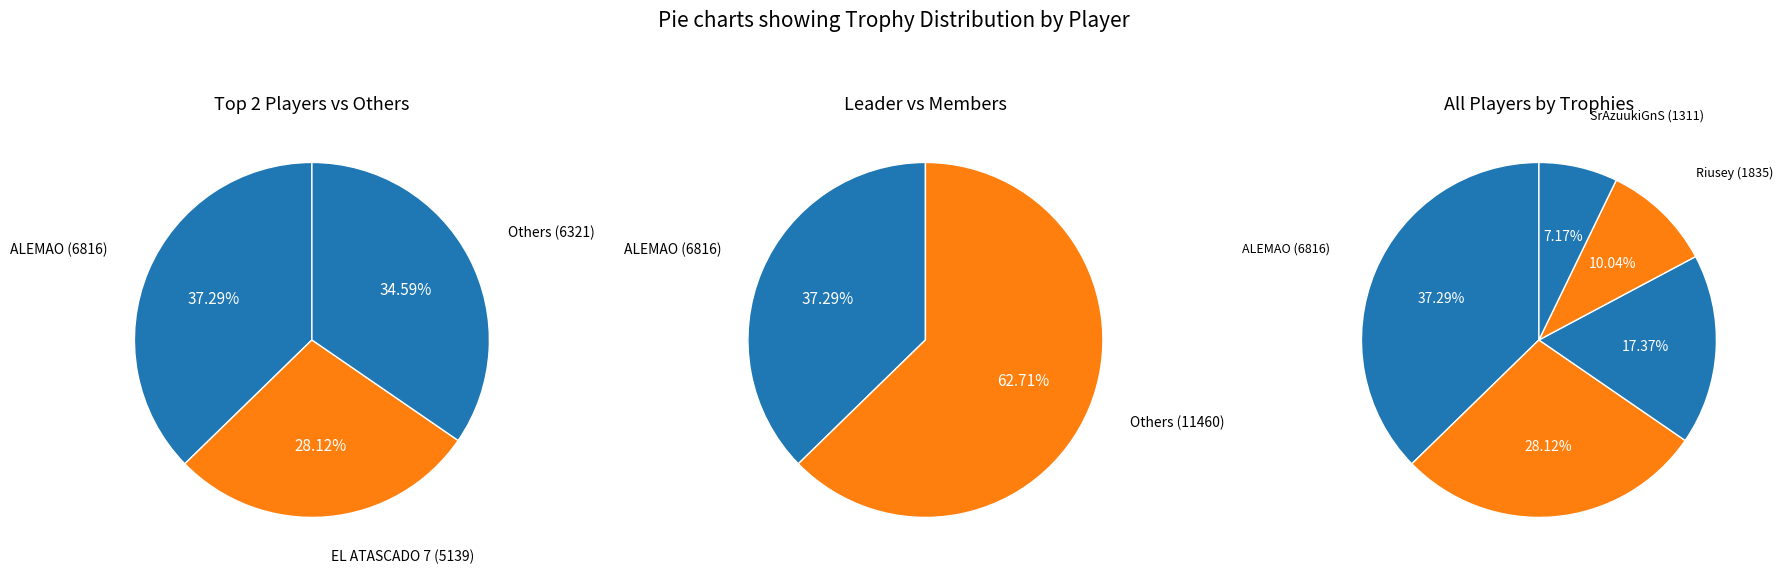

Which slice is the largest?

ALEMAO